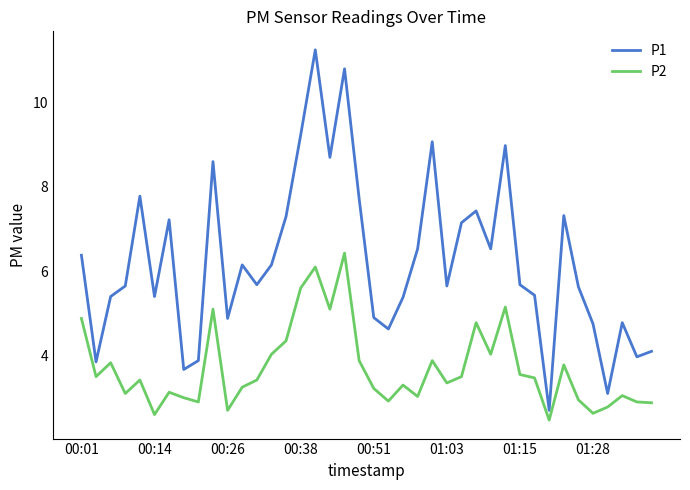

True or false: P1 and P2 cross at least once.

False